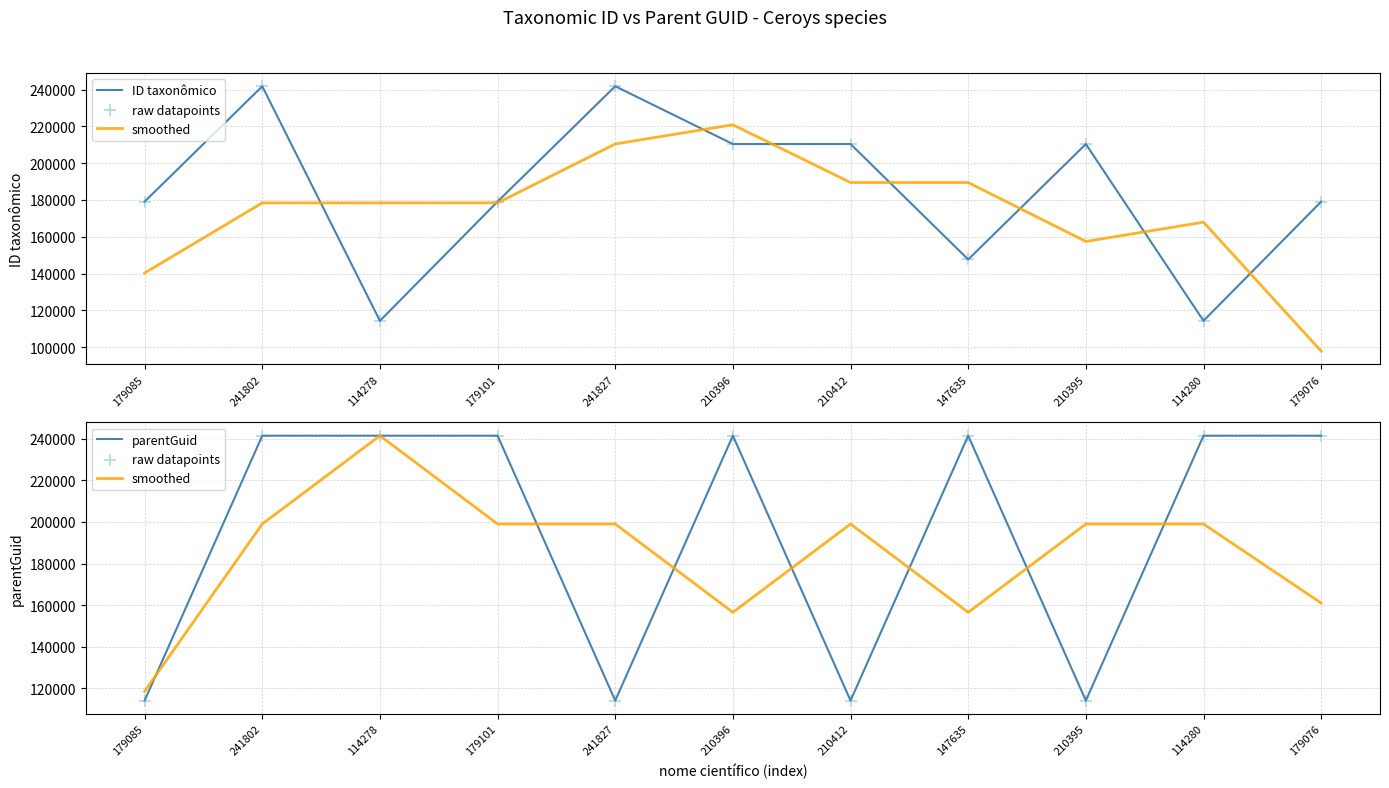

Which series reaches the maximum Y coordinate?

ID taxonômico